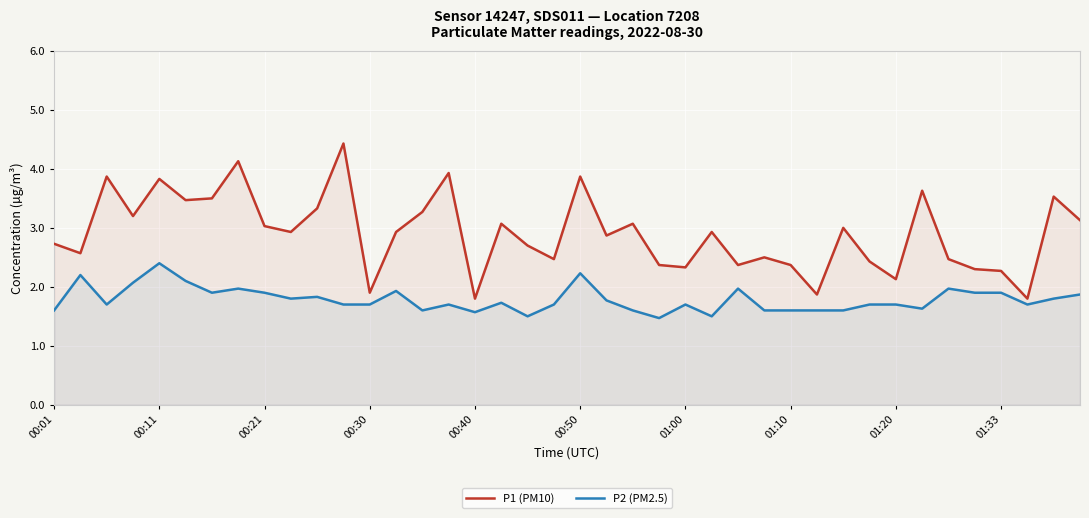

What are all the series names shown in the legend?

P1 (PM10), P2 (PM2.5)